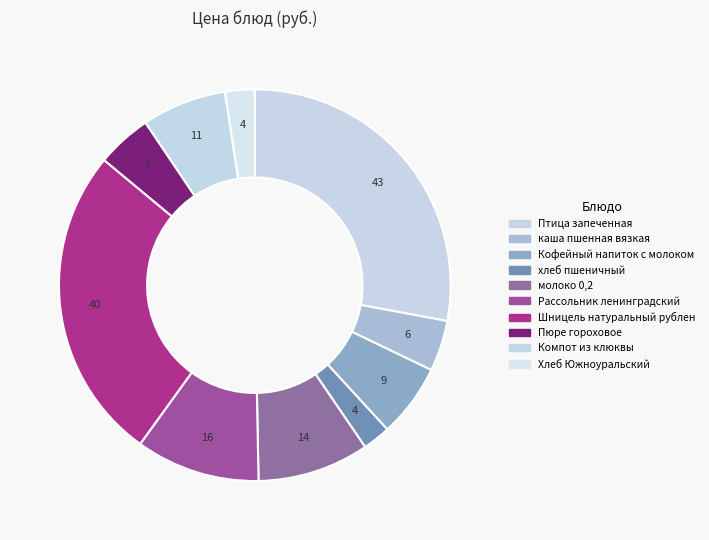

How many segments does this pie chart have?

10